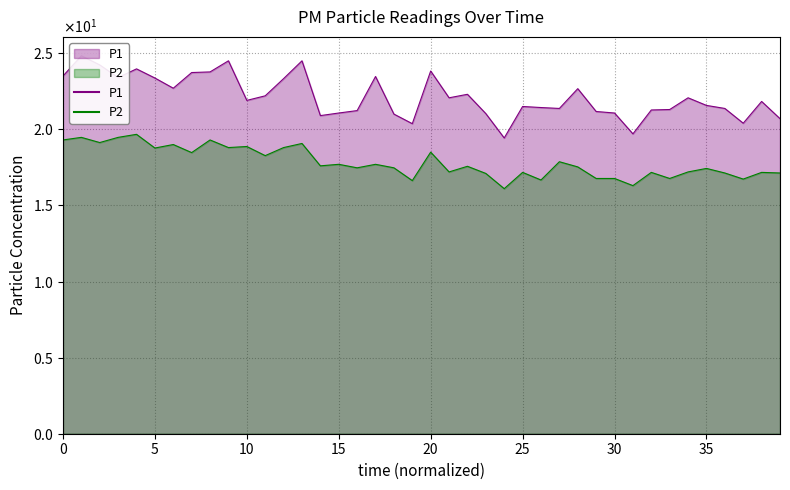

What is the minimum value shown in the chart?

16.1